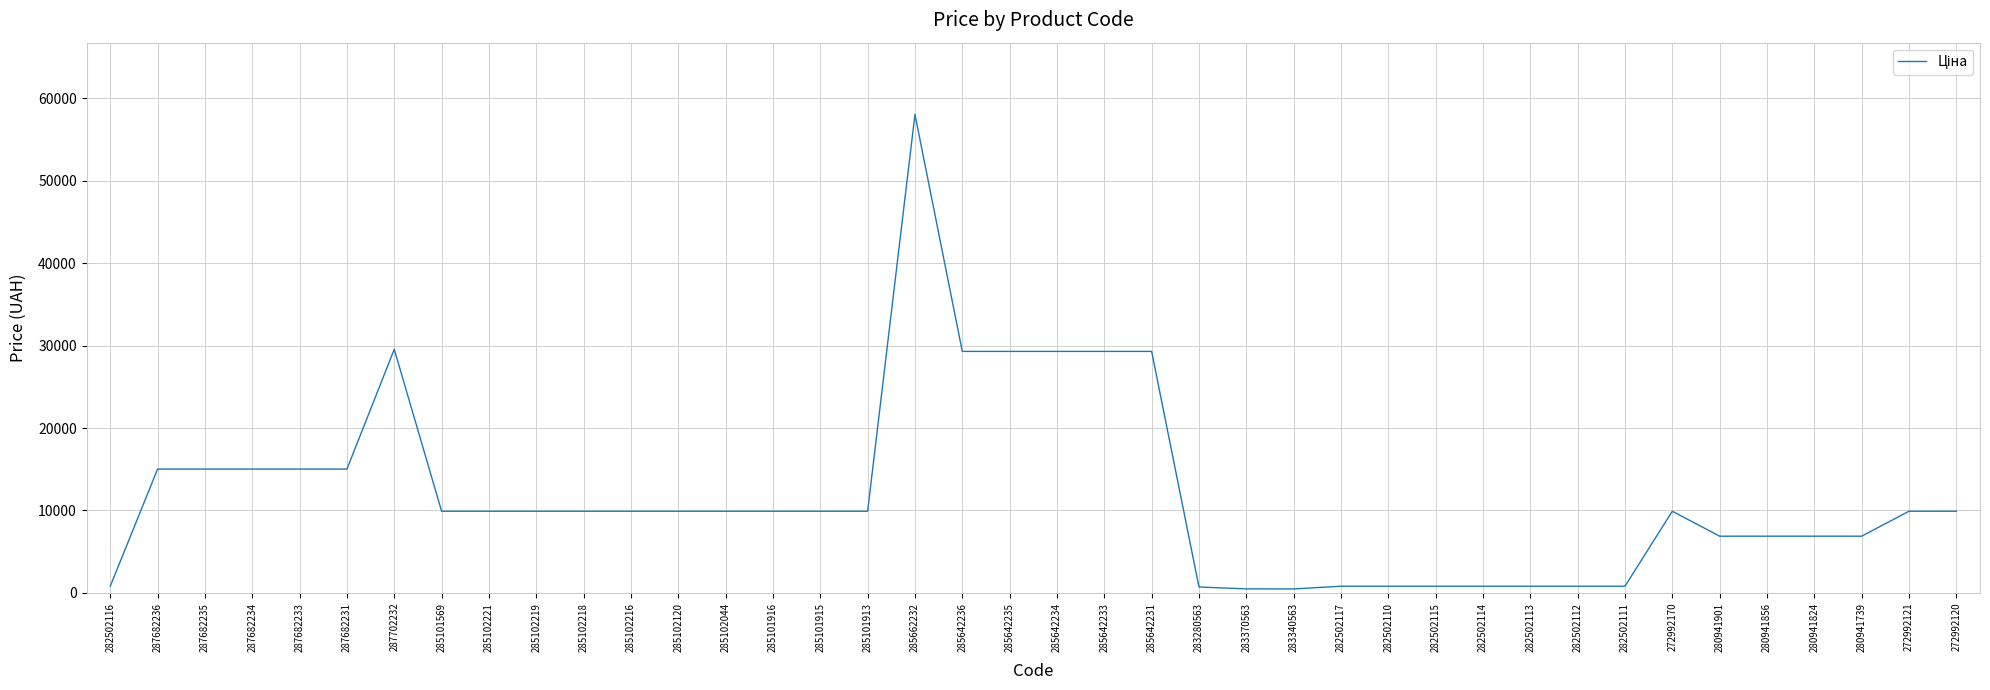

What is the maximum value shown in the chart?

58037.0